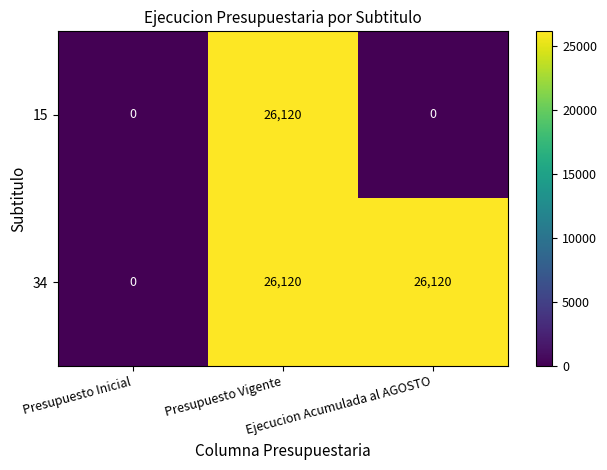

What is the difference between the maximum and minimum values in the 15 series?

26120